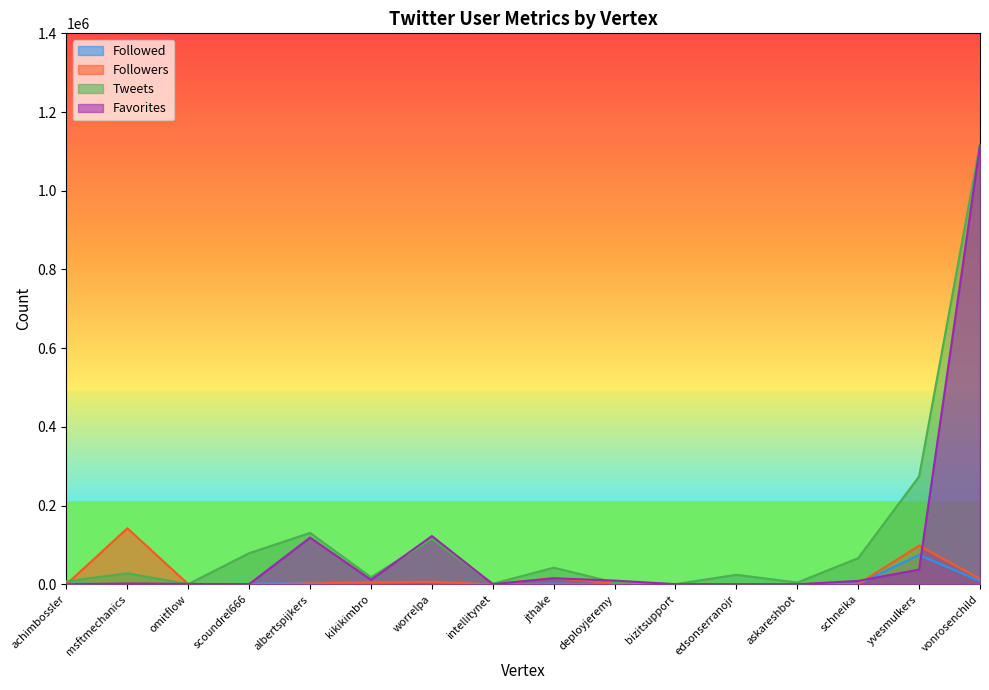

What is the difference between the Favorites values at worrelpa and schneika?

113970